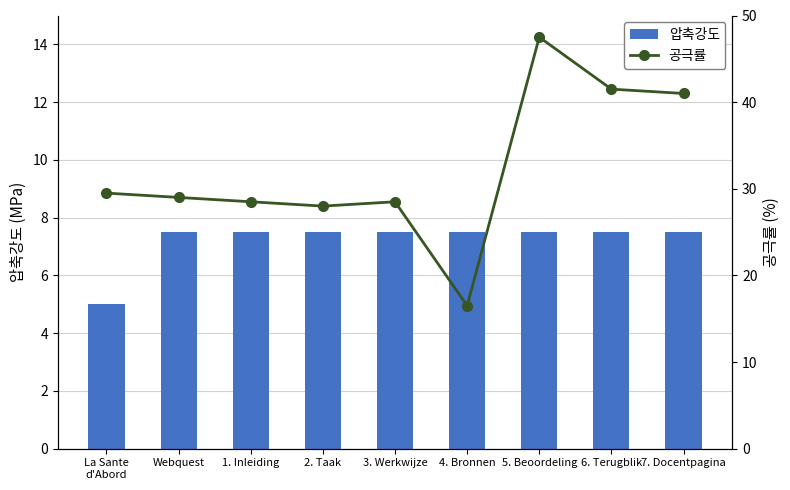

What is the sum of all 공극률 values?

290.0